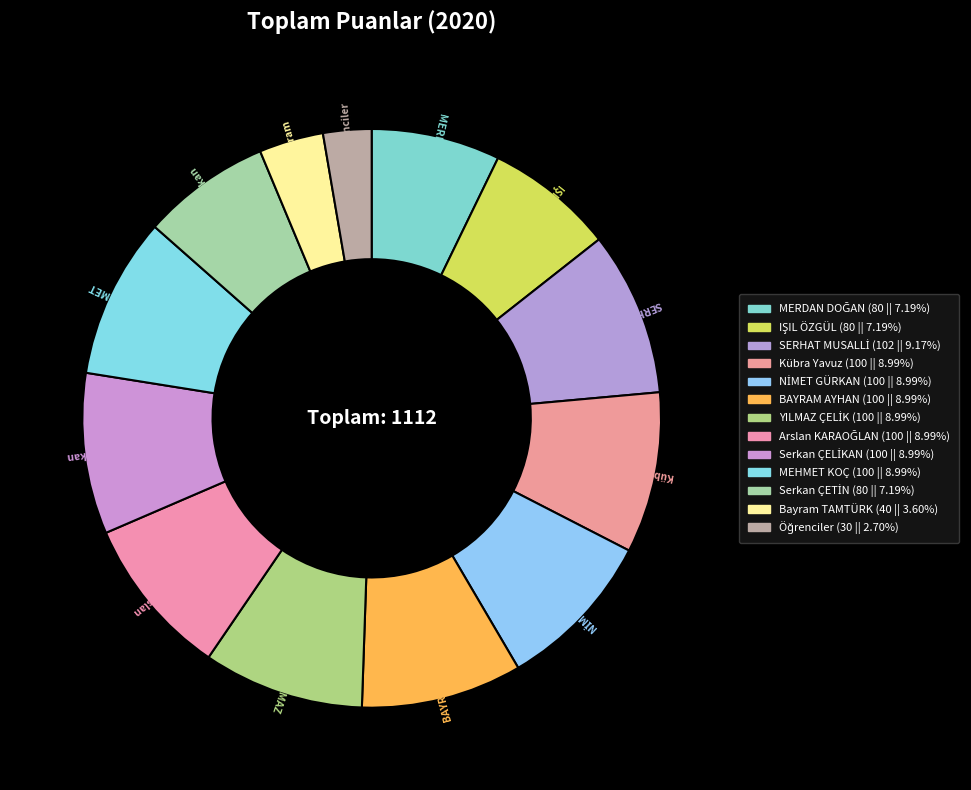

How many segments does this pie chart have?

13